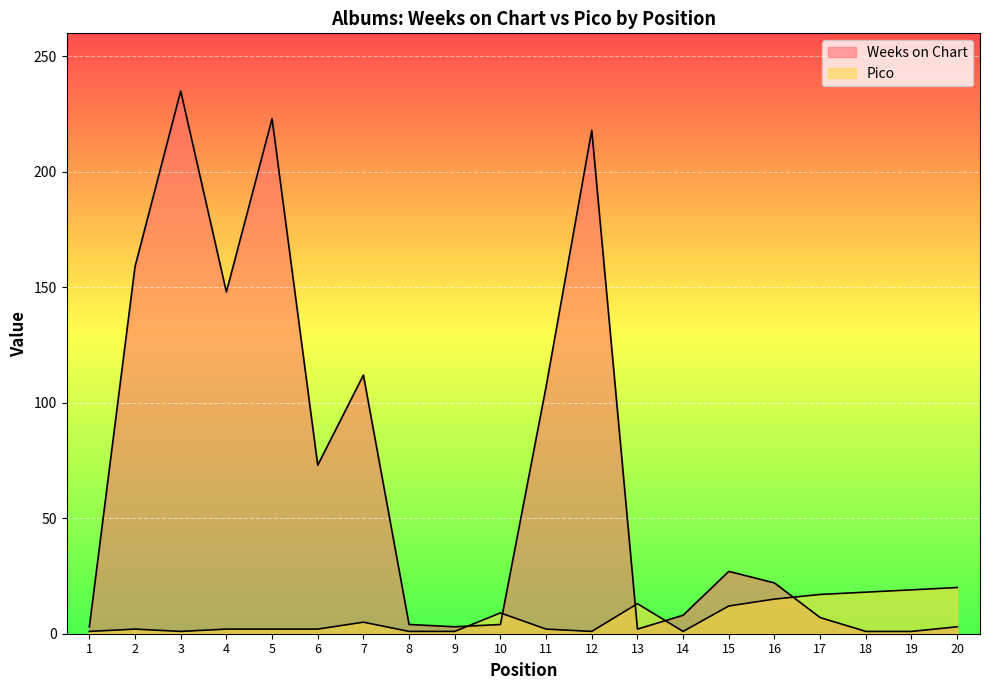

In Weeks on Chart, how many points are higher than both neighbors (excluding endpoints)?

5